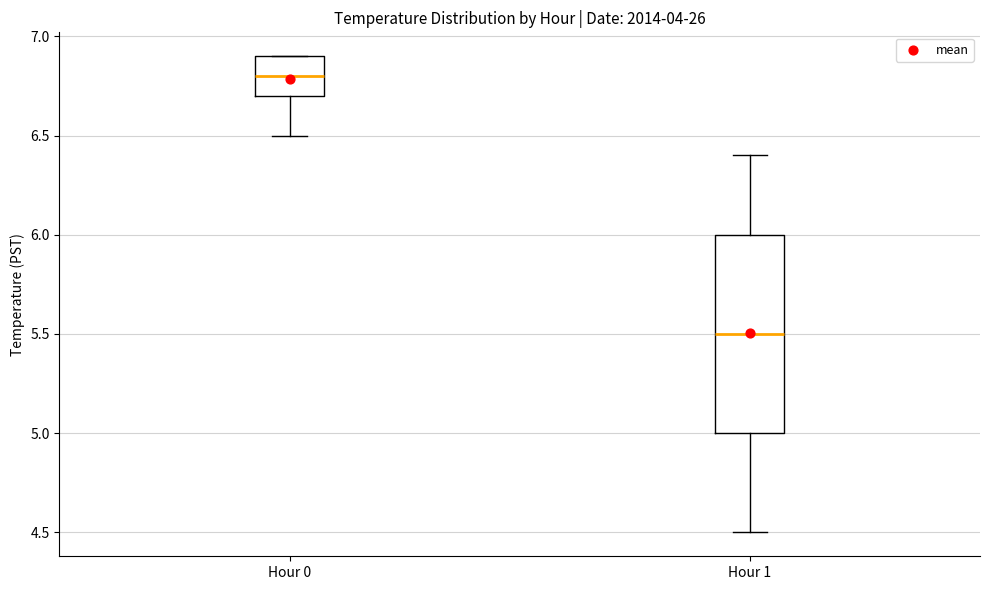

Reading left to right, read every box against the y-axis: the position of its median line, the range the box covers, and the ends of its whiskers. The values are not printed on the chart, so give them approximately, as read against the axis.

Hour 0: median 6.8, box 6.7 to 6.9, whiskers 6.5 to 6.9
Hour 1: median 5.5, box 5.0 to 6.0, whiskers 4.5 to 6.4